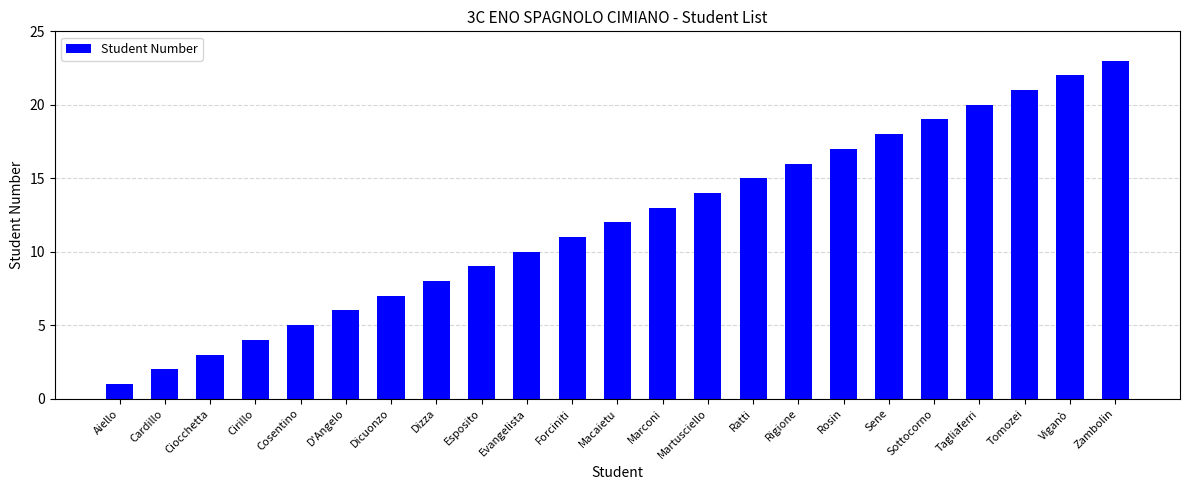

What is the value of the 14th bar from the left?

14